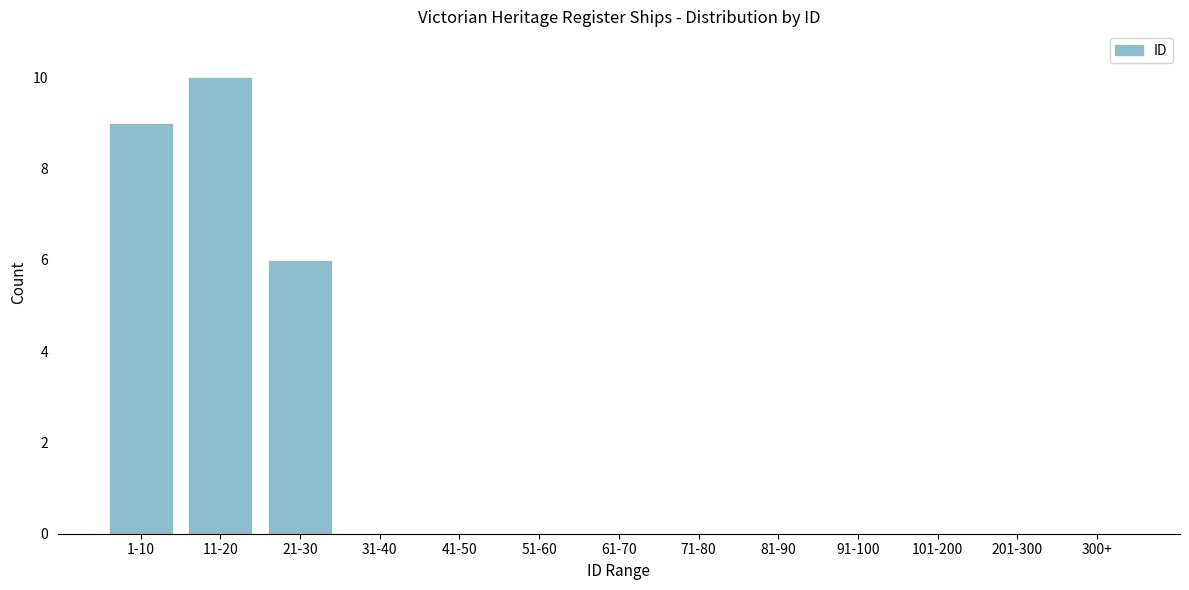

Reading right to left, transcribe all the data shown in this chart.

300+=0	201-300=0	101-200=0	91-100=0	81-90=0	71-80=0	61-70=0	51-60=0	41-50=0	31-40=0	21-30=6	11-20=10	1-10=9